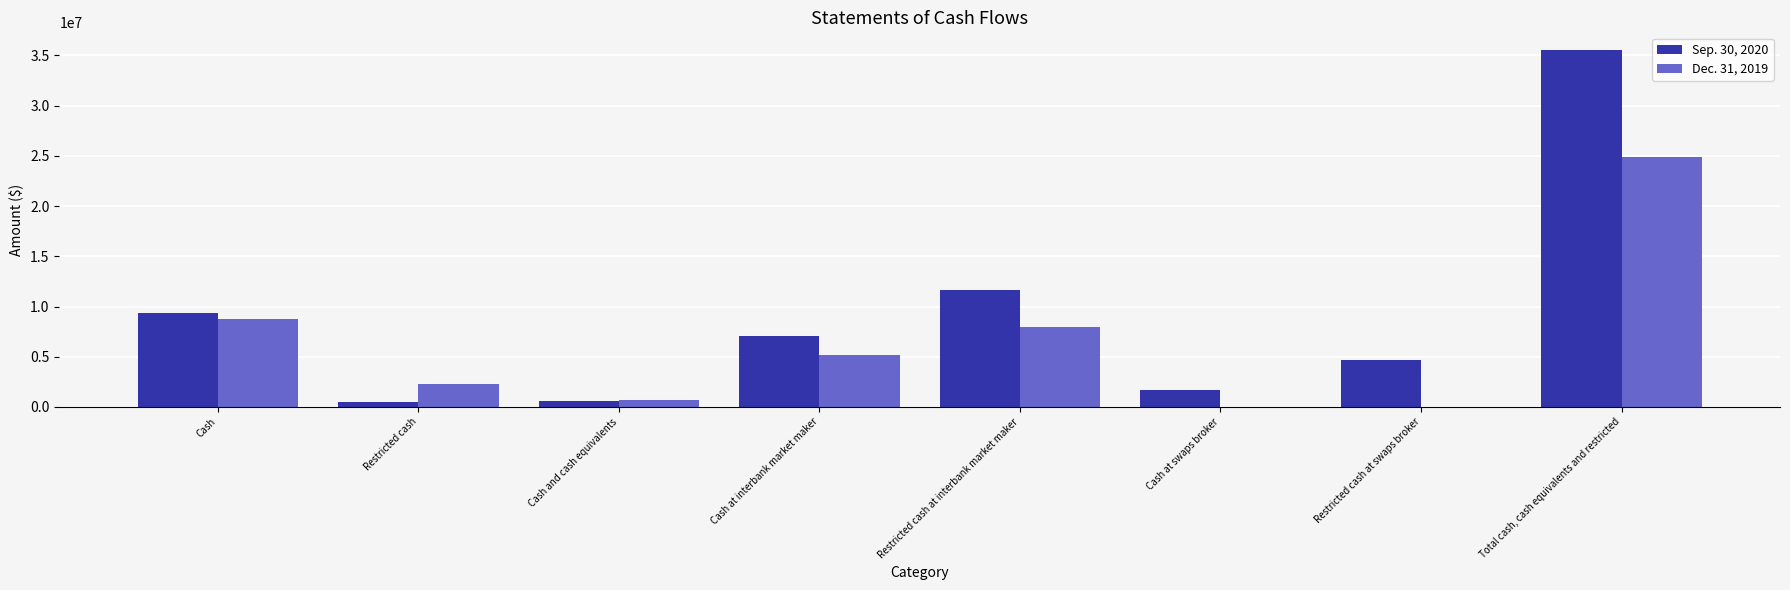

Is the value of Sep. 30, 2020 at Cash at interbank market maker greater than the value of Dec. 31, 2019 at Cash at interbank market maker?

Yes